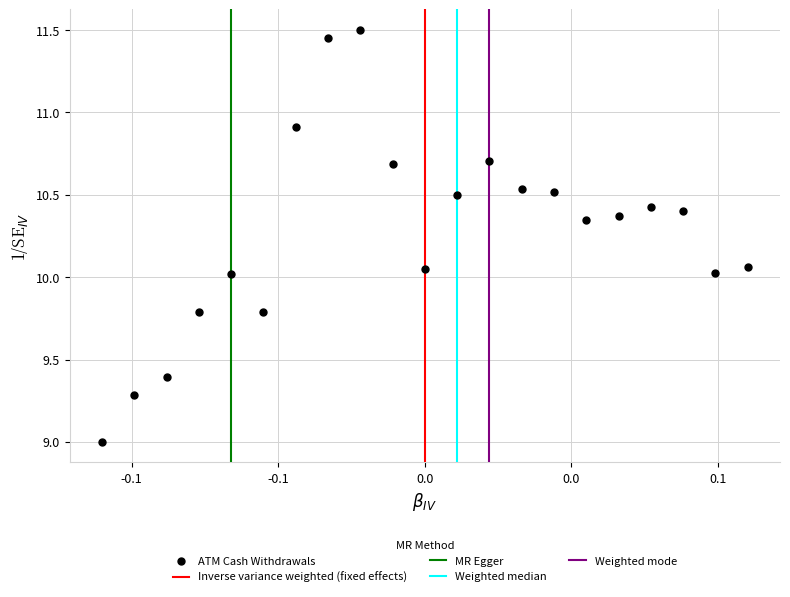

What is the range of Y values (max minus min)?

2.5